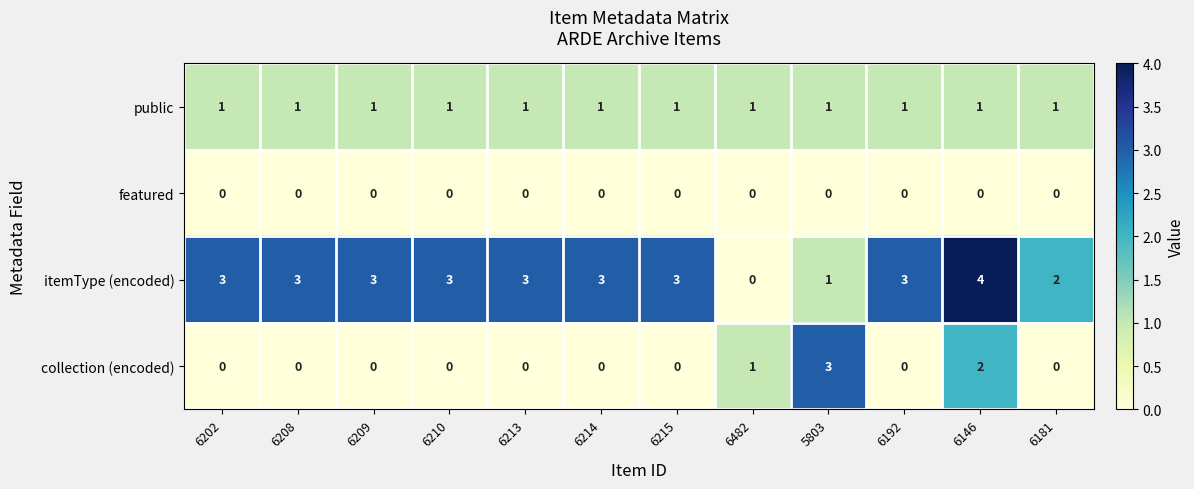

List the series in order of their peak value, highest first.

itemType (encoded), collection (encoded), public, featured